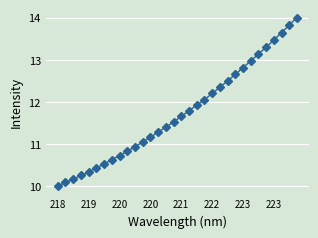

What is the difference between the maximum and minimum values?

4.0